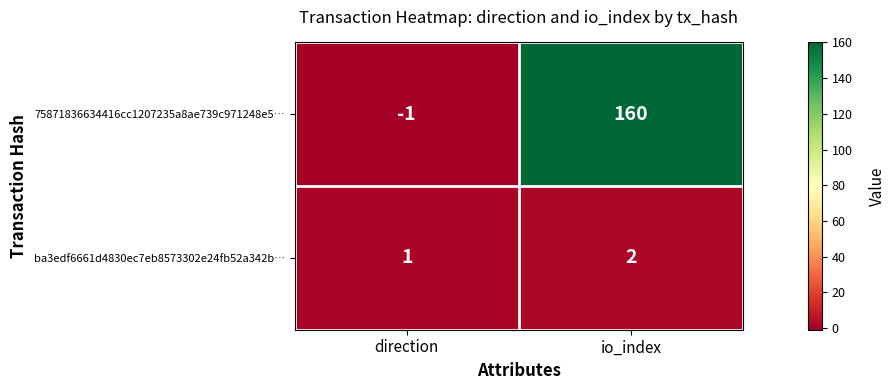

What is the difference between the highest and lowest values at io_index?

158